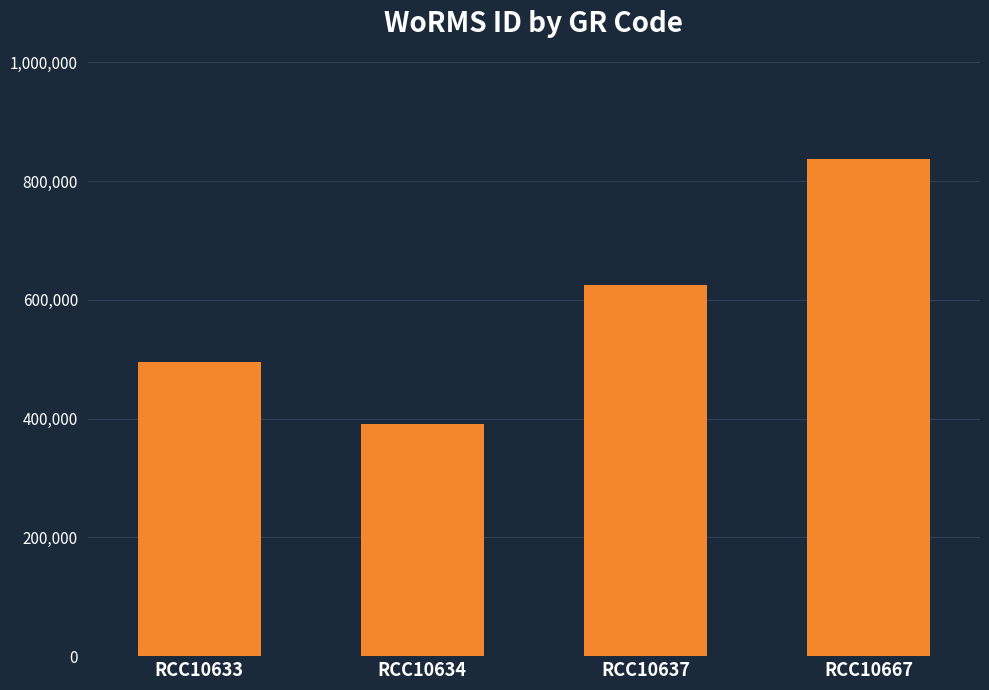

List the labels in order of value, largest first.

RCC10667, RCC10637, RCC10633, RCC10634